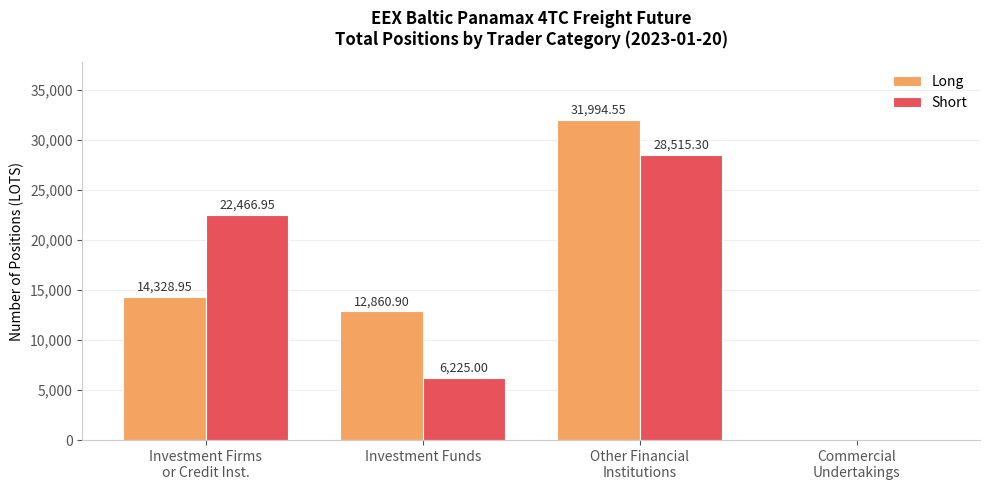

The value of Short at Commercial
Undertakings is -18549.3. True or false?

False